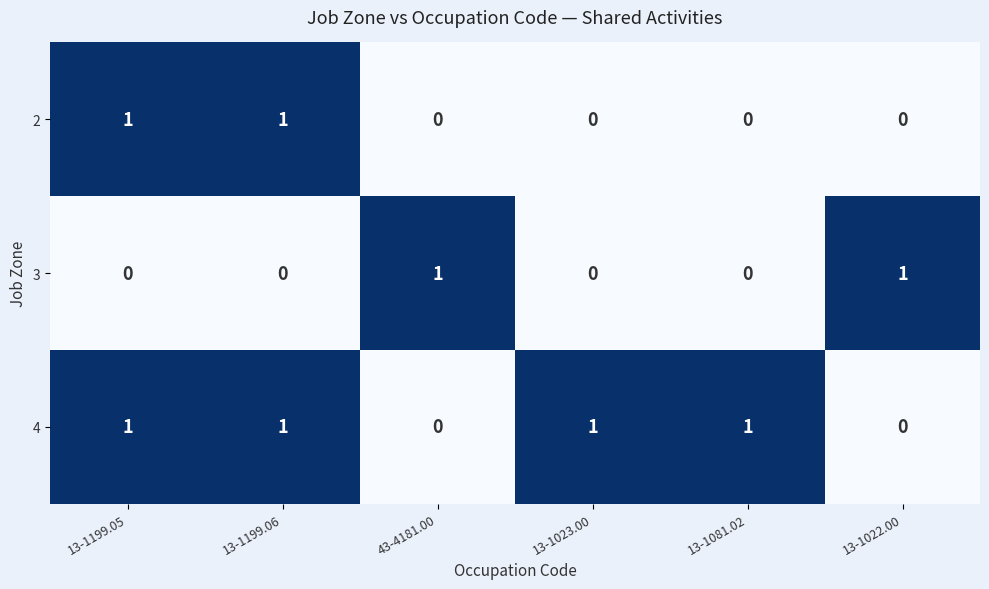

Reading left to right, what are all the values shown in this chart?

2: 13-1199.05=1	13-1199.06=1	43-4181.00=0	13-1023.00=0	13-1081.02=0	13-1022.00=0
3: 13-1199.05=0	13-1199.06=0	43-4181.00=1	13-1023.00=0	13-1081.02=0	13-1022.00=1
4: 13-1199.05=1	13-1199.06=1	43-4181.00=0	13-1023.00=1	13-1081.02=1	13-1022.00=0